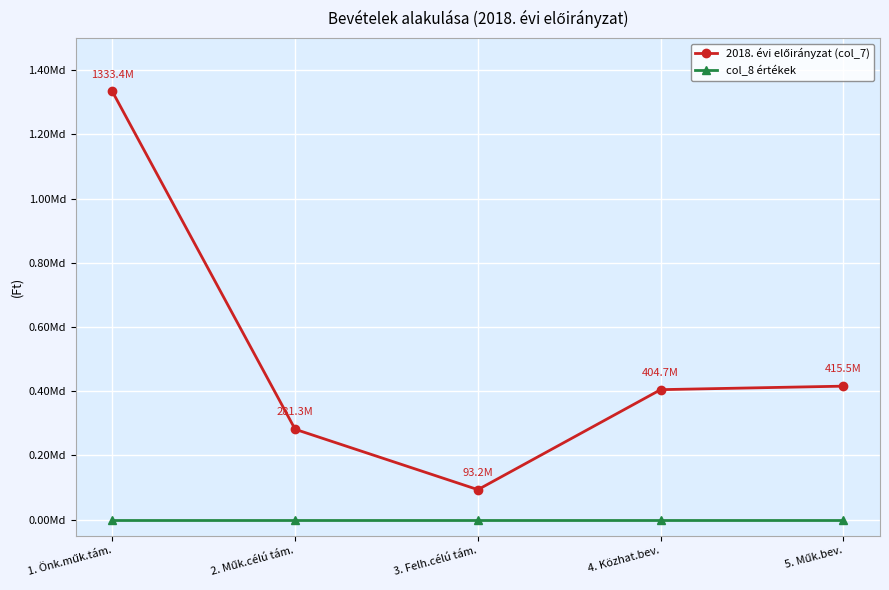

True or false: col_8 értékek and 2018. évi előirányzat (col_7) intersect in this chart.

False